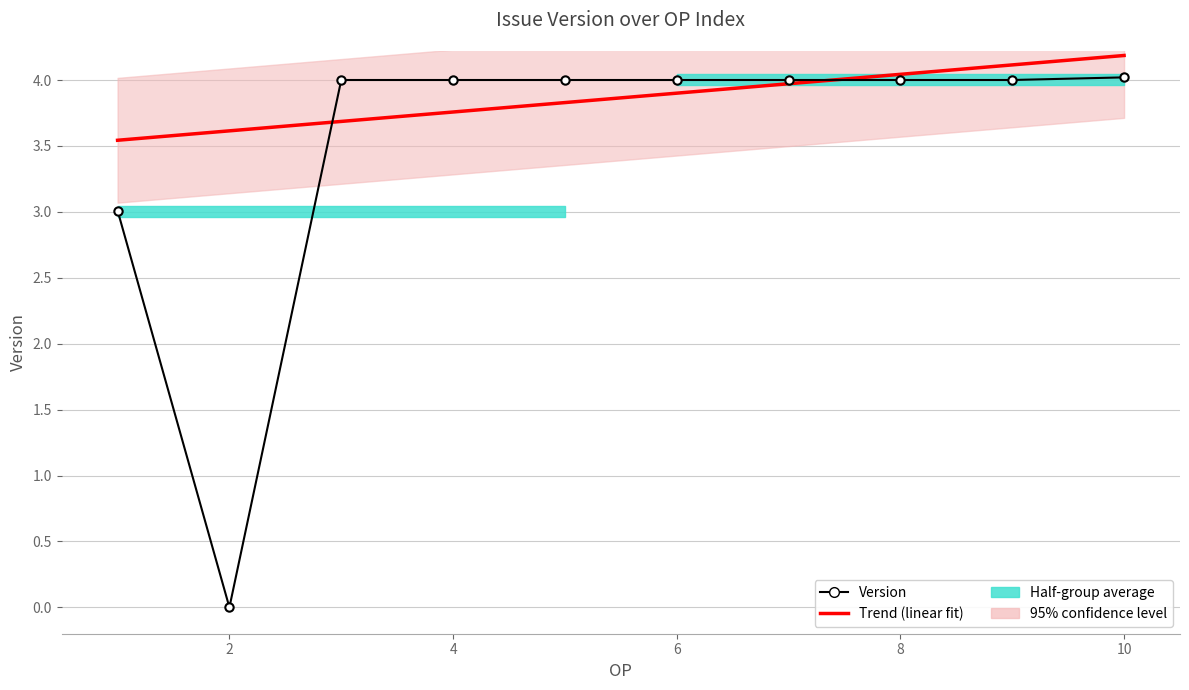

The Version series shows 4.0 at 8. True or false?

True